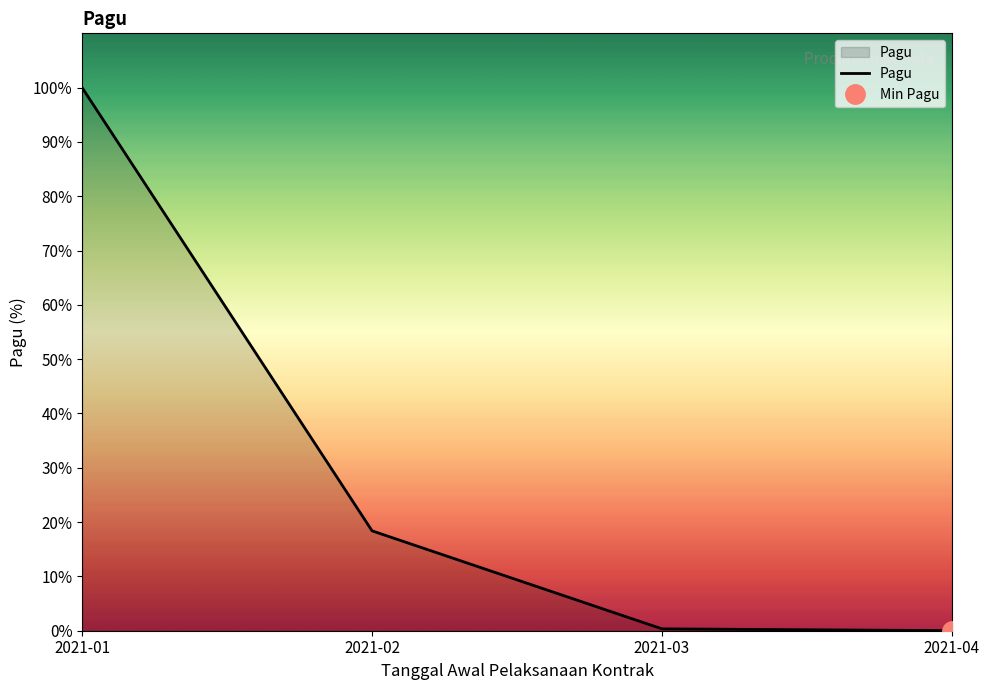

Which has a higher value, 2021-03 or 2021-04?

2021-03